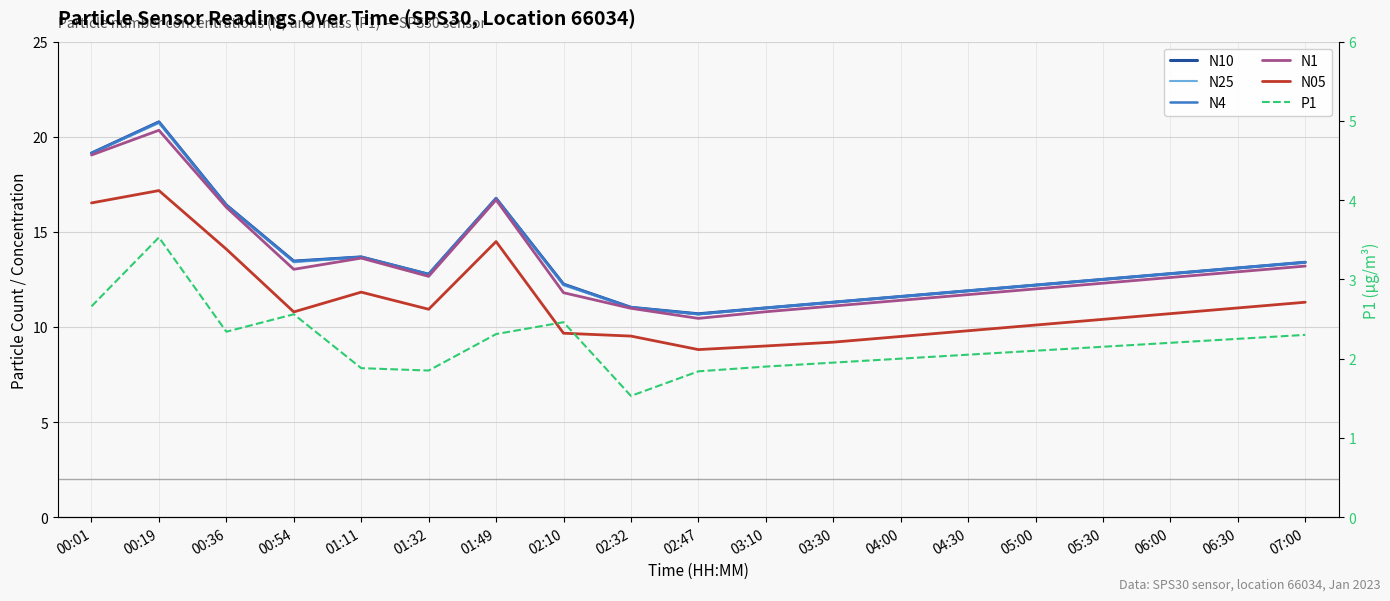

Reading left to right, what are all the values shown in this chart?

N10: 00:01=19.1	00:19=20.8	00:36=16.4	00:54=13.5	01:11=13.7	01:32=12.8	01:49=16.8	02:10=12.2	02:32=11.0	02:47=10.7	03:10=11.0	03:30=11.3	04:00=11.6	04:30=11.9	05:00=12.2	05:30=12.5	06:00=12.8	06:30=13.1	07:00=13.4
N25: 00:01=19.1	00:19=20.7	00:36=16.4	00:54=13.4	01:11=13.7	01:32=12.8	01:49=16.8	02:10=12.2	02:32=11.0	02:47=10.7	03:10=11.0	03:30=11.3	04:00=11.6	04:30=11.9	05:00=12.2	05:30=12.5	06:00=12.8	06:30=13.1	07:00=13.4
N4: 00:01=19.1	00:19=20.8	00:36=16.4	00:54=13.4	01:11=13.7	01:32=12.8	01:49=16.8	02:10=12.2	02:32=11.0	02:47=10.7	03:10=11.0	03:30=11.3	04:00=11.6	04:30=11.9	05:00=12.2	05:30=12.5	06:00=12.8	06:30=13.1	07:00=13.4
N1: 00:01=19.0	00:19=20.3	00:36=16.3	00:54=13.0	01:11=13.6	01:32=12.7	01:49=16.7	02:10=11.8	02:32=11.0	02:47=10.4	03:10=10.8	03:30=11.1	04:00=11.4	04:30=11.7	05:00=12.0	05:30=12.3	06:00=12.6	06:30=12.9	07:00=13.2
N05: 00:01=16.5	00:19=17.2	00:36=14.1	00:54=10.8	01:11=11.8	01:32=10.9	01:49=14.5	02:10=9.7	02:32=9.5	02:47=8.8	03:10=9.0	03:30=9.2	04:00=9.5	04:30=9.8	05:00=10.1	05:30=10.4	06:00=10.7	06:30=11.0	07:00=11.3
P1: 00:01=2.7	00:19=3.5	00:36=2.3	00:54=2.6	01:11=1.9	01:32=1.9	01:49=2.3	02:10=2.5	02:32=1.5	02:47=1.8	03:10=1.9	03:30=1.9	04:00=2.0	04:30=2.0	05:00=2.1	05:30=2.1	06:00=2.2	06:30=2.2	07:00=2.3